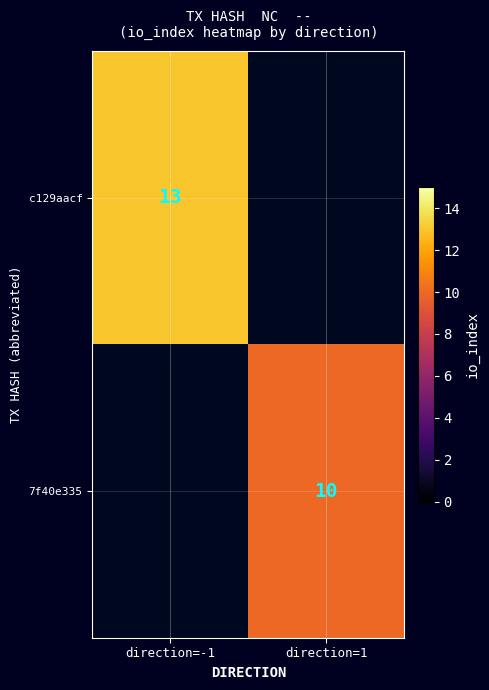

True or false: 7f40e335 has a value of 16 at direction=1.

False